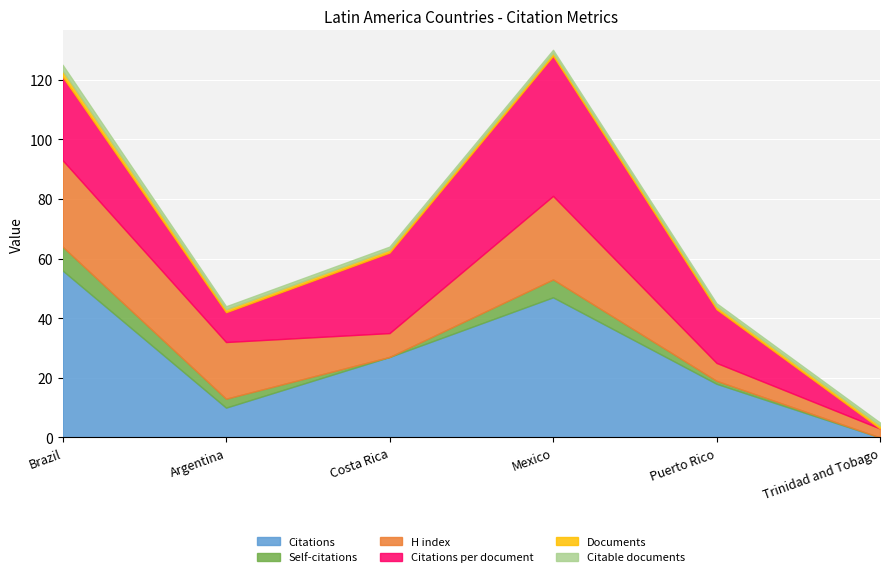

Is it true that Citations equals 13 at Costa Rica?

False